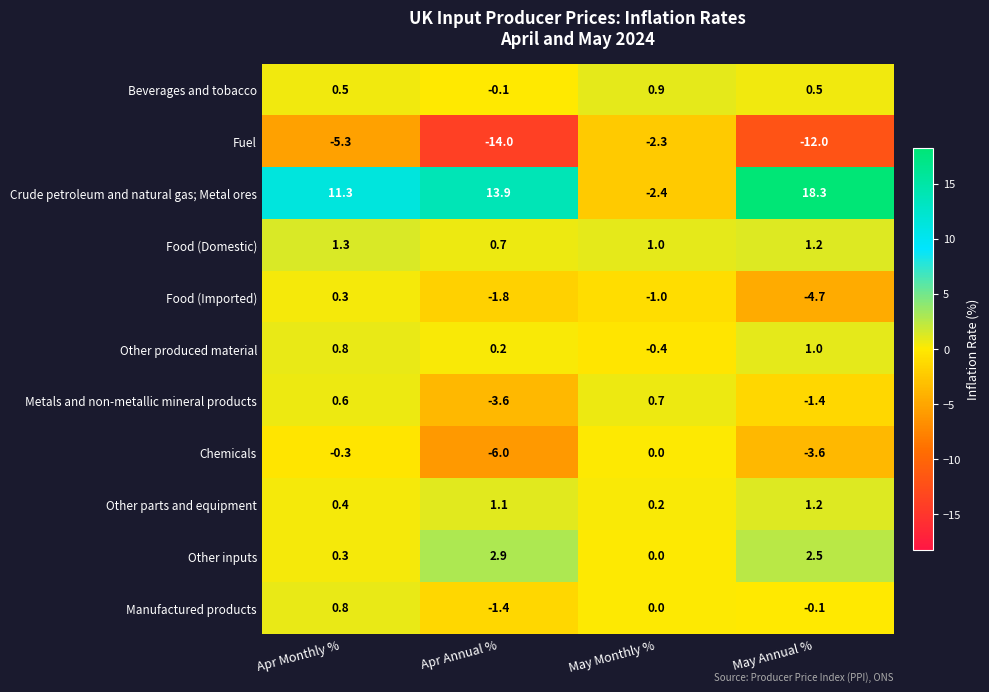

Which series has the largest range (max minus min)?

Crude petroleum and natural gas; Metal ores